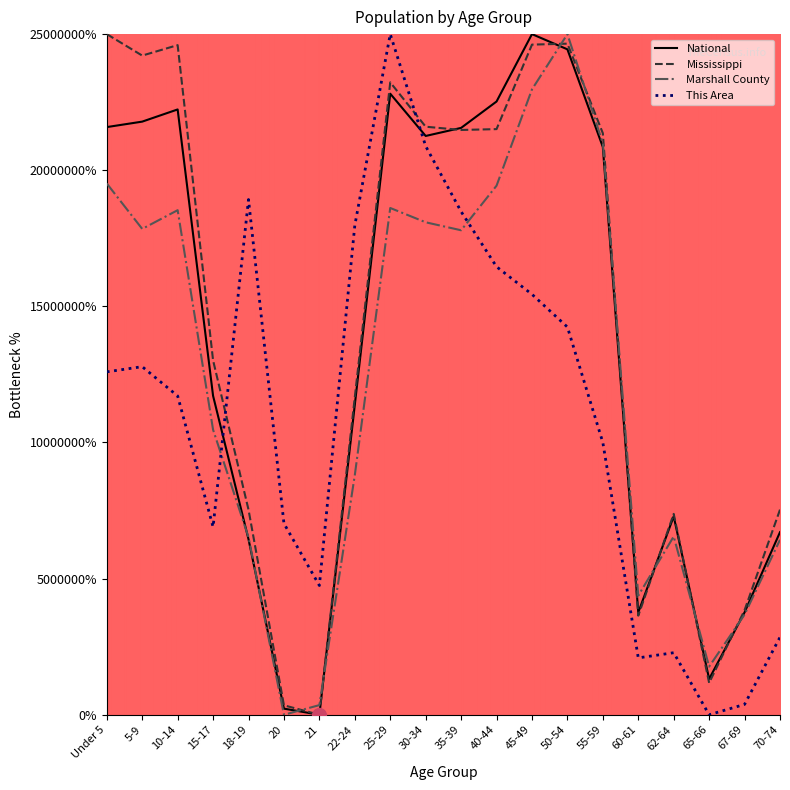

Between which two adjacent categories do Mississippi and This Area first intersect?

15-17 and 18-19